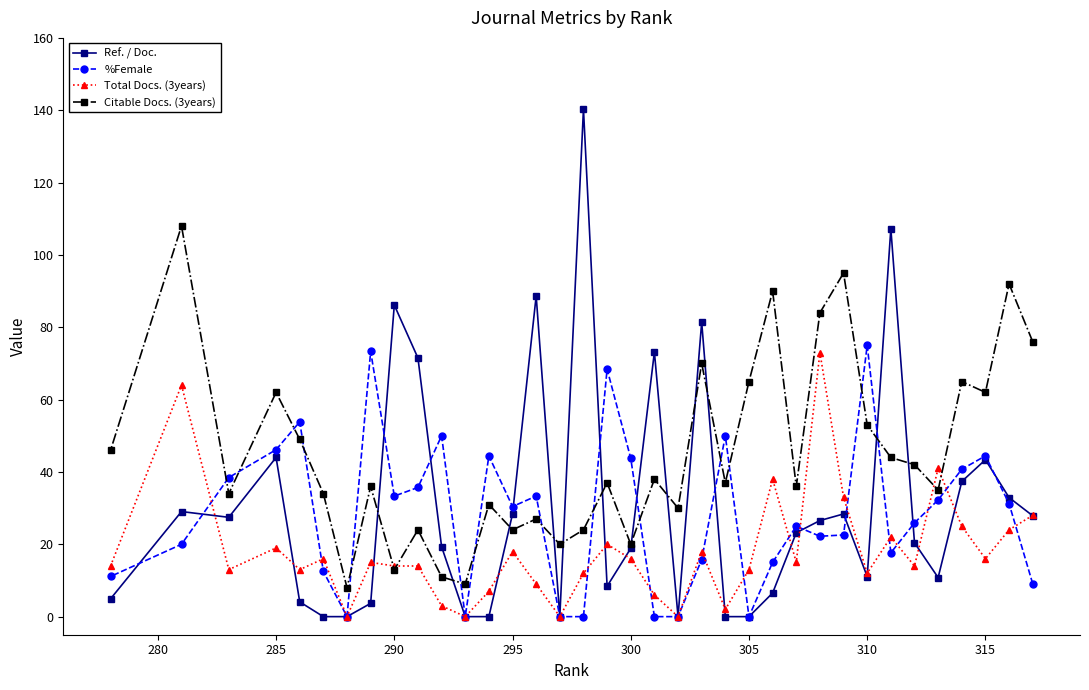

How many lines are shown in the chart?

4